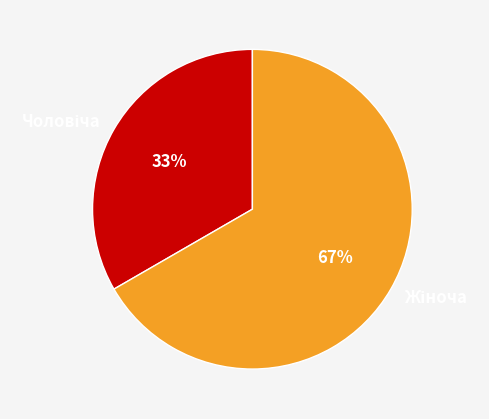

To the nearest percent, what is the average slice percentage?

50%